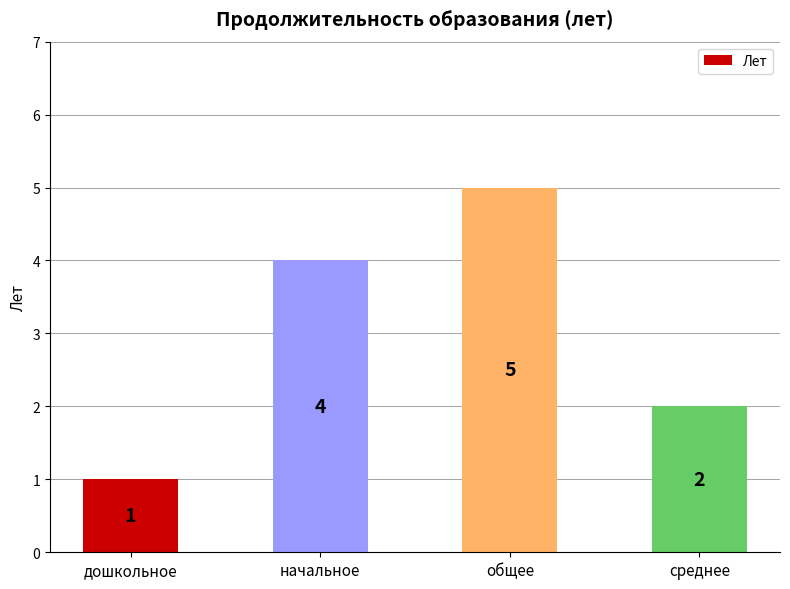

What is the difference between the second highest and second lowest values?

2